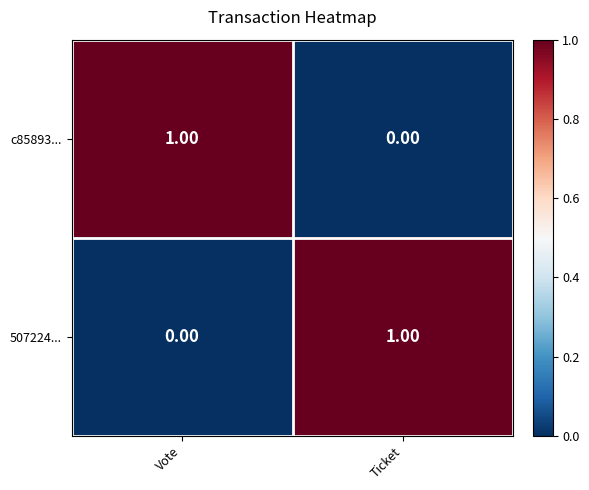

At which label is 507224... closest to 0?

Vote